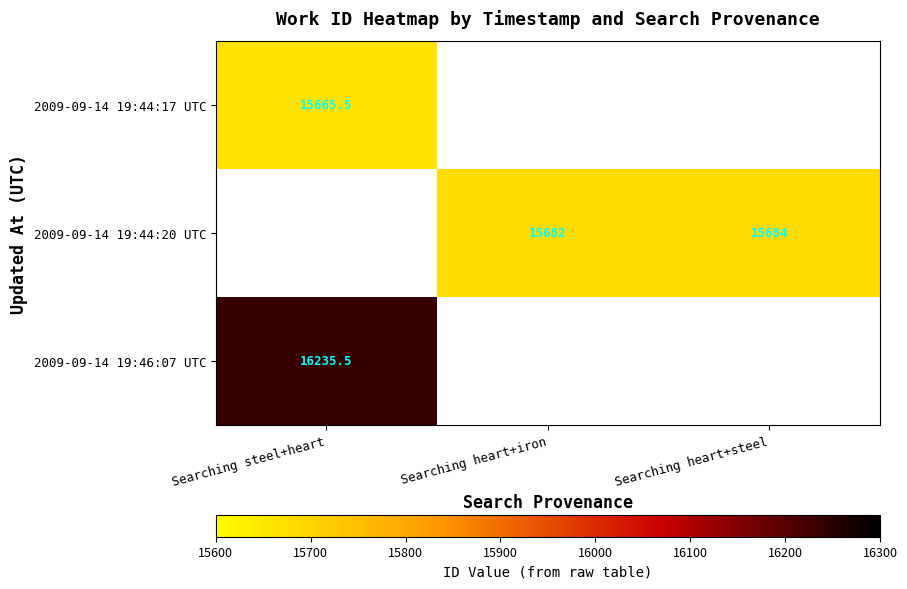

Is the value of 2009-09-14 19:44:20 UTC at Searching heart+steel greater than the value of 2009-09-14 19:46:07 UTC at Searching steel+heart?

No